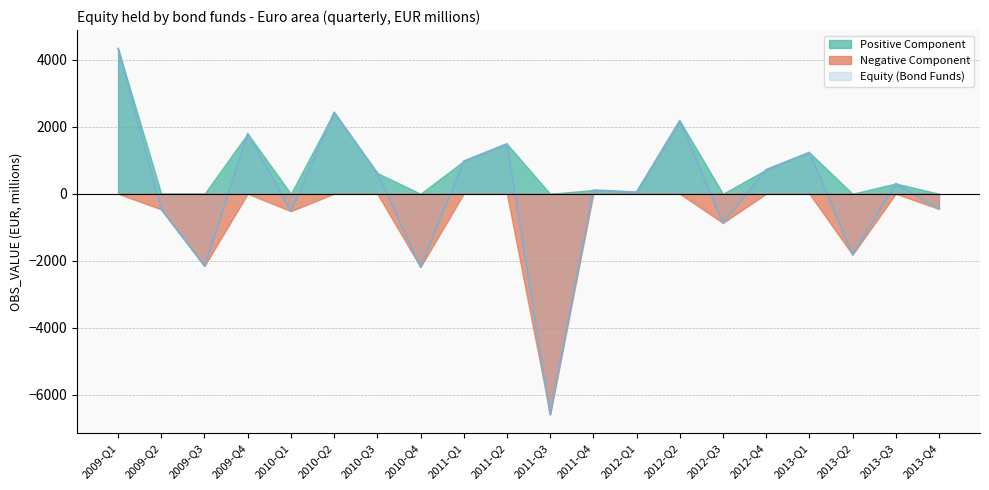

True or false: Negative Component and Positive Component cross at least once.

False